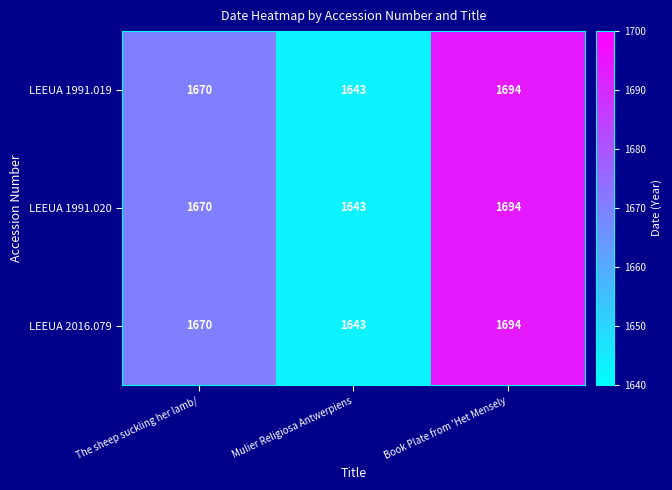

Reading right to left, list all the values displayed in this chart.

LEEUA 1991.019: Book Plate from 'Het Mensely=1694	Mulier Religiosa Antwerpiens=1643	The sheep suckling her lamb/=1670
LEEUA 1991.020: Book Plate from 'Het Mensely=1694	Mulier Religiosa Antwerpiens=1643	The sheep suckling her lamb/=1670
LEEUA 2016.079: Book Plate from 'Het Mensely=1694	Mulier Religiosa Antwerpiens=1643	The sheep suckling her lamb/=1670